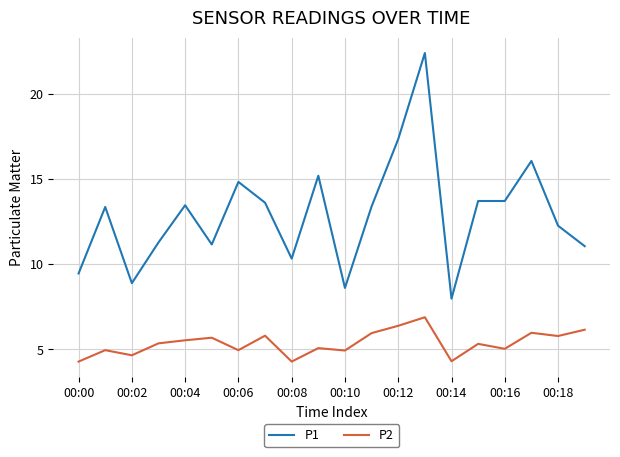

True or false: P2 and P1 intersect in this chart.

False